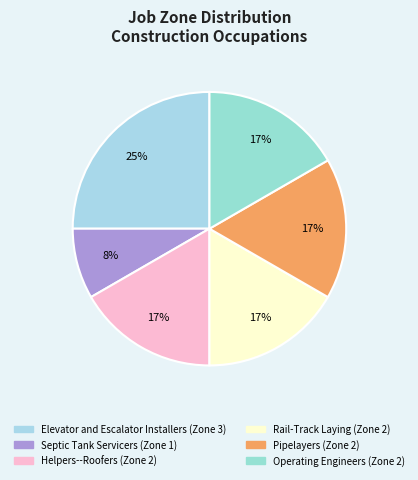

What is the largest slice in the pie chart?

Elevator and Escalator Installers